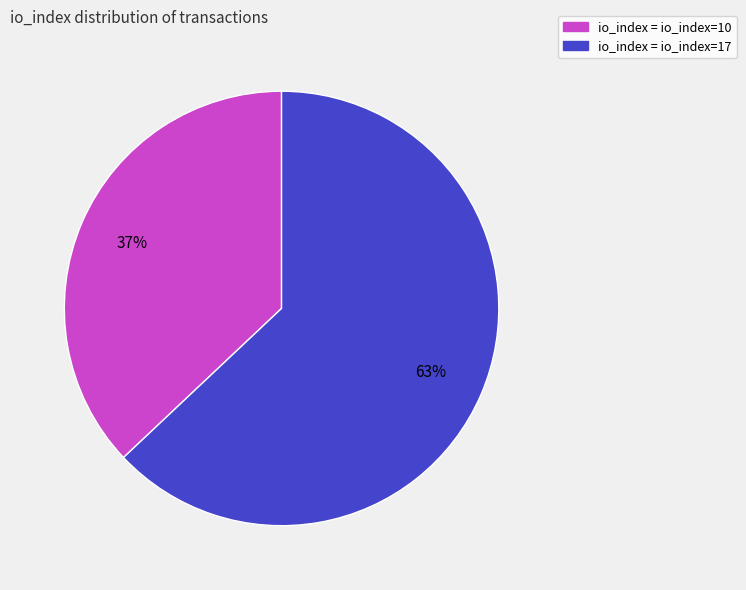

To the nearest percent, what is the average slice percentage?

50%